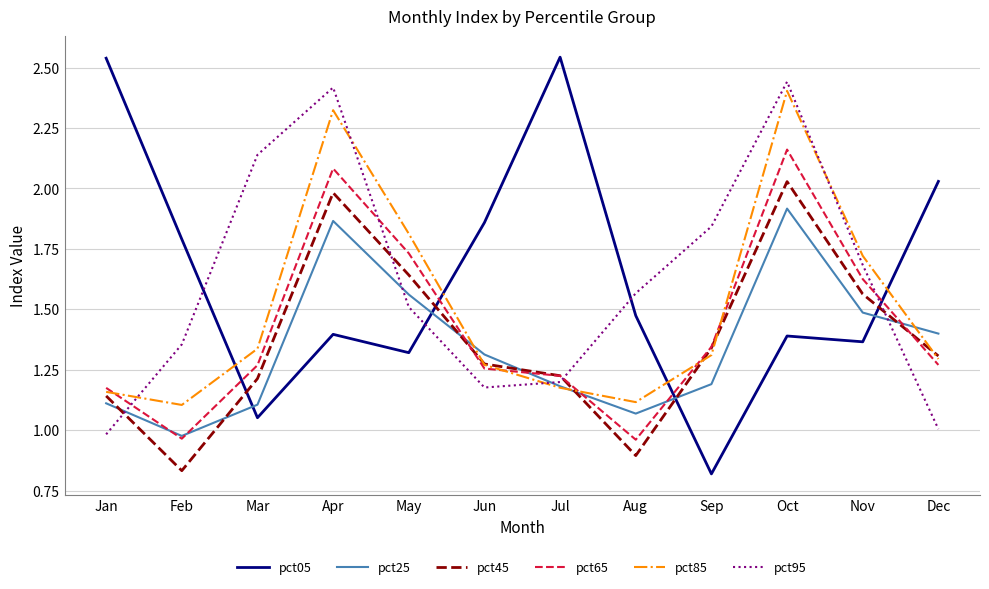

What is the total value across all series at Jul?

8.5